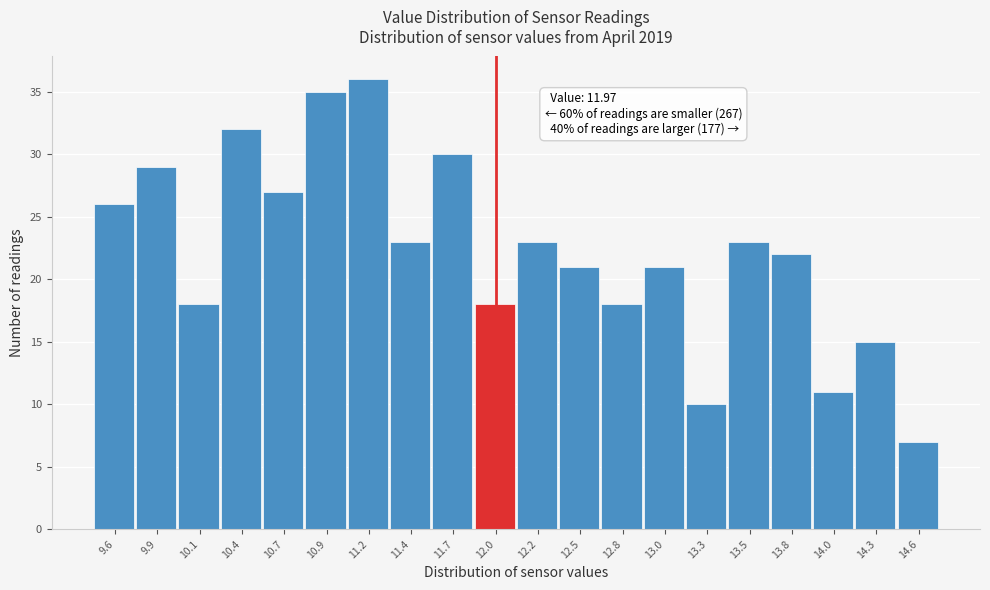

Over which range of the x-axis is the bar tallest?

11.06 to 11.32